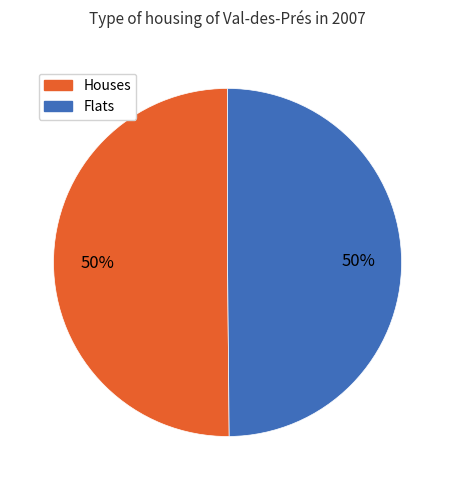

Count the number of slices in the pie.

2